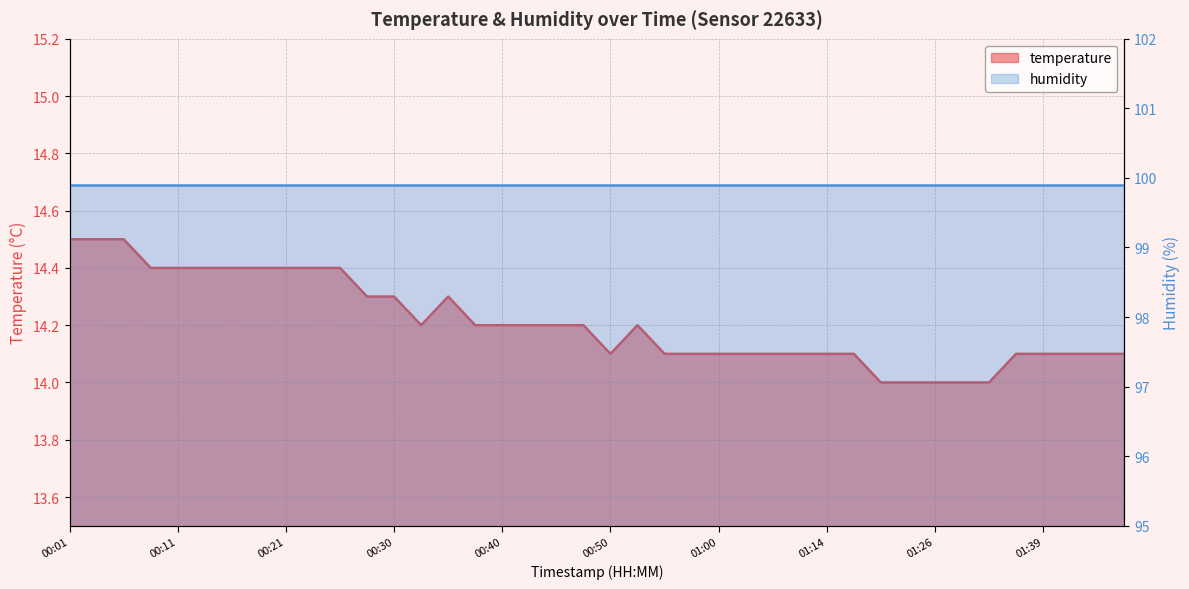

Rank the categories by value from lowest to highest.

01:18, 01:21, 01:26, 01:32, 01:34, 00:50, 00:55, 00:57, 01:00, 01:02, 01:05, 01:08, 01:14, 01:16, 01:37, 01:39, 01:41, 01:44, 01:46, 00:33, 00:38, 00:40, 00:43, 00:45, 00:48, 00:52, 00:28, 00:30, 00:35, 00:08, 00:11, 00:13, 00:16, 00:18, 00:21, 00:23, 00:26, 00:01, 00:03, 00:06